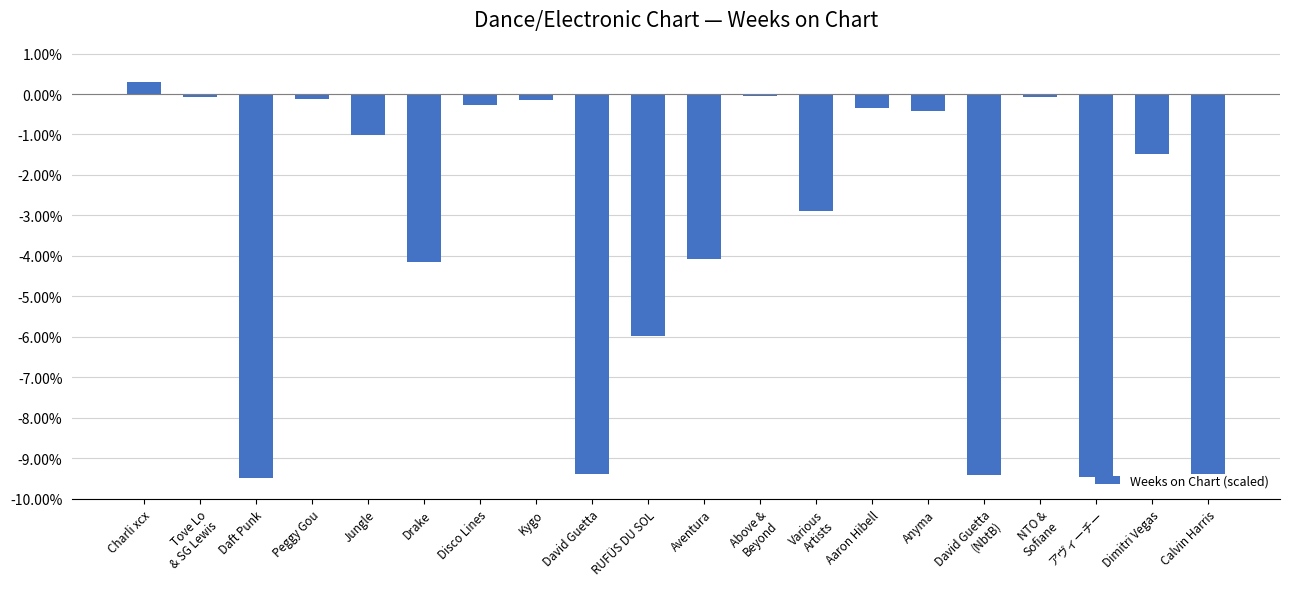

What position from the left is Aventura?

11